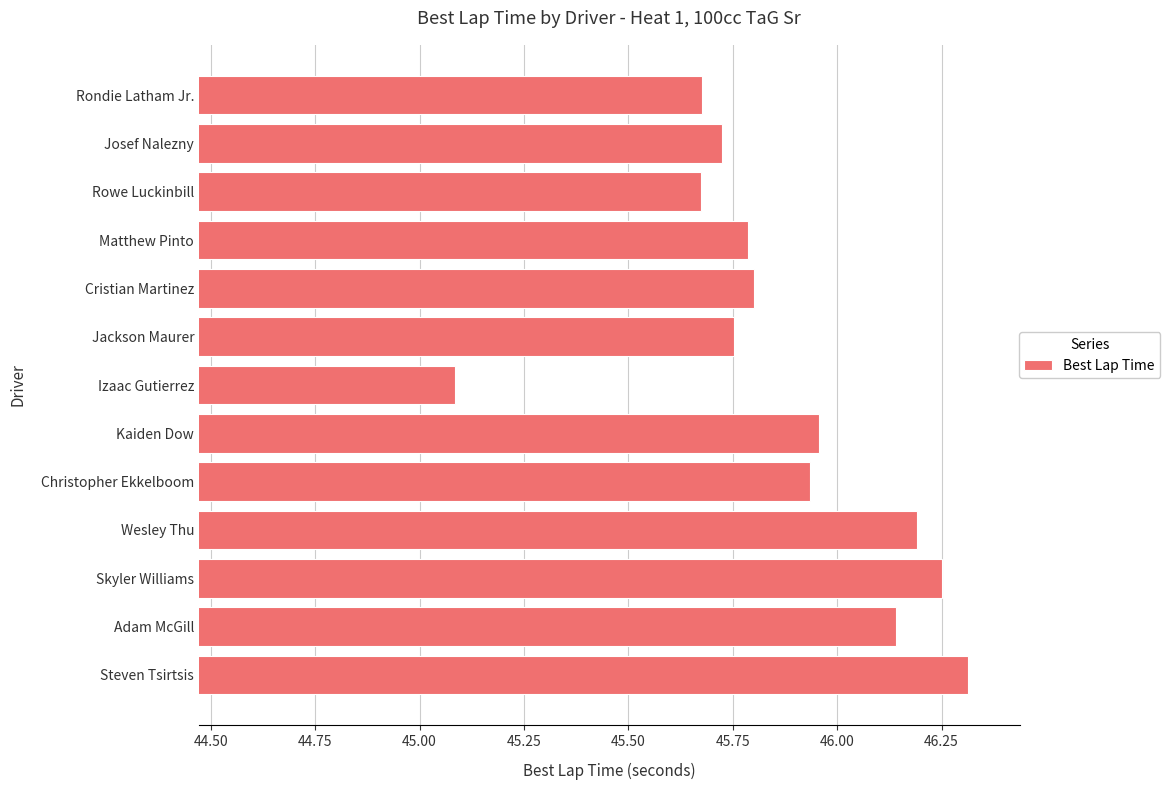

Which label corresponds to the smallest value in the chart?

Izaac Gutierrez